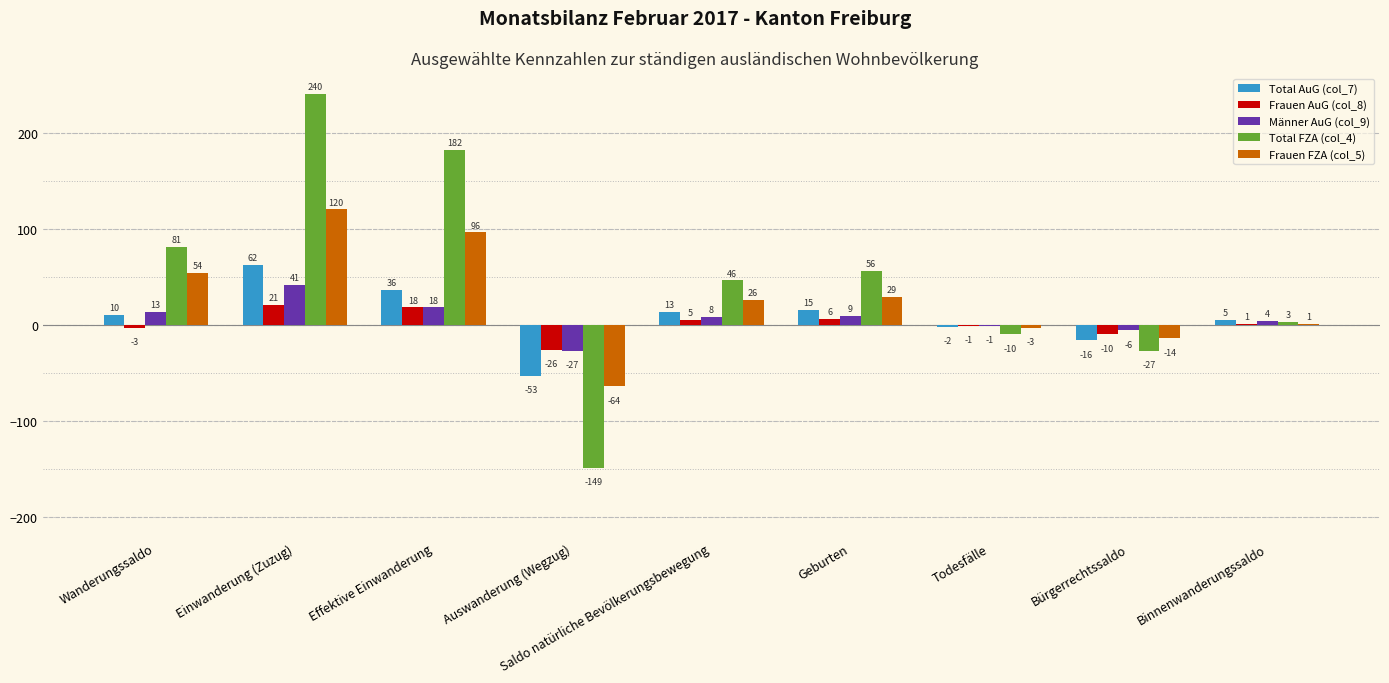

What value does the Frauen FZA (col_5) series have at Saldo natürliche Bevölkerungsbewegung, to the nearest 50?

50